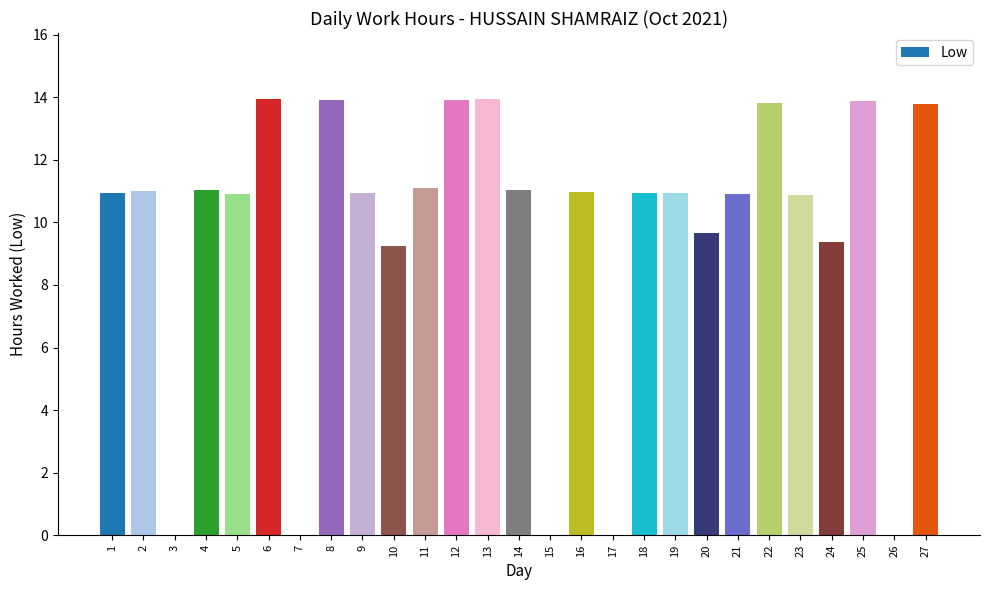

What is the sum of all values?

257.1